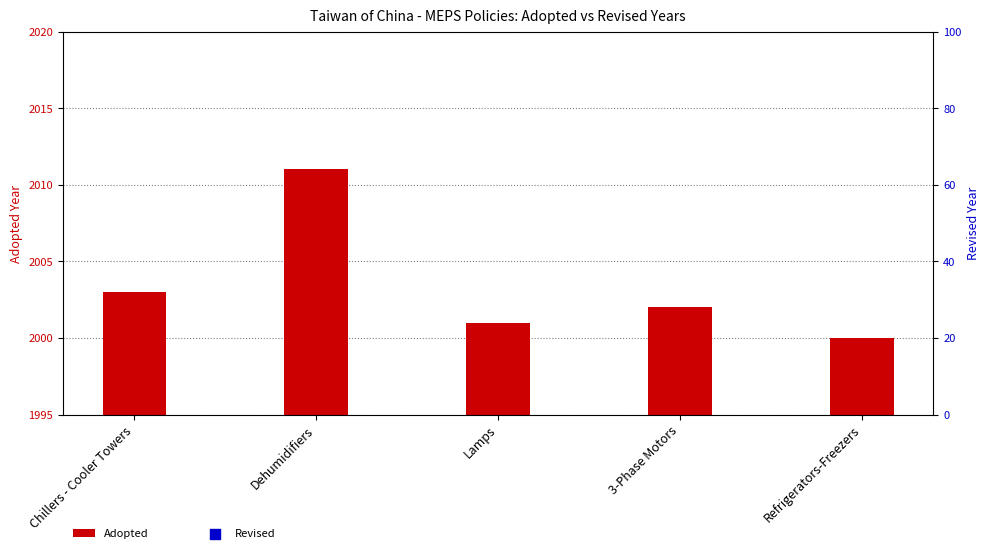

Which series has the largest Y range (max minus min)?

Revised